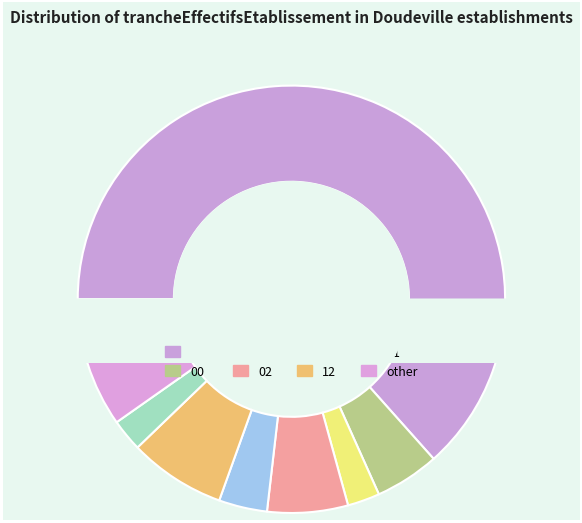

Is it true that other is 22% of the pie?

False